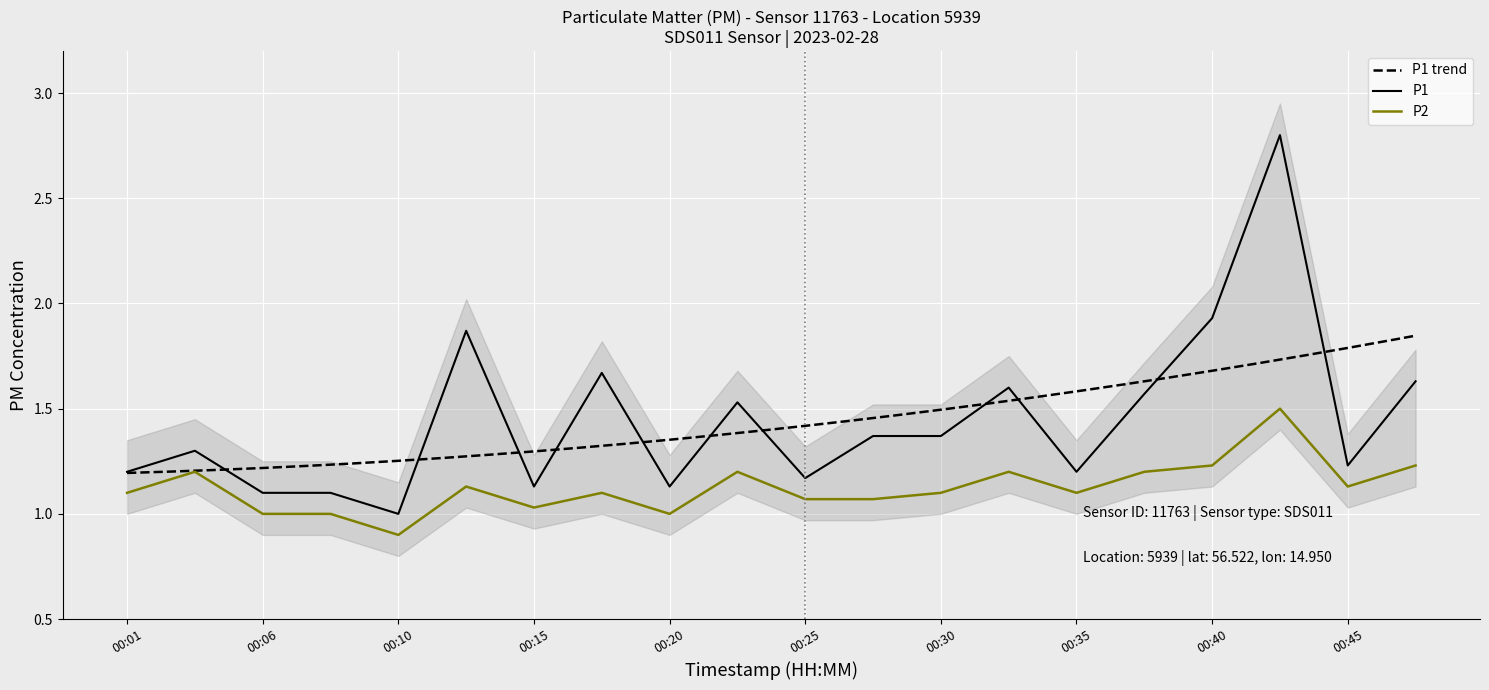

What is the difference between the second highest and minimum values in the P2 series?

0.3